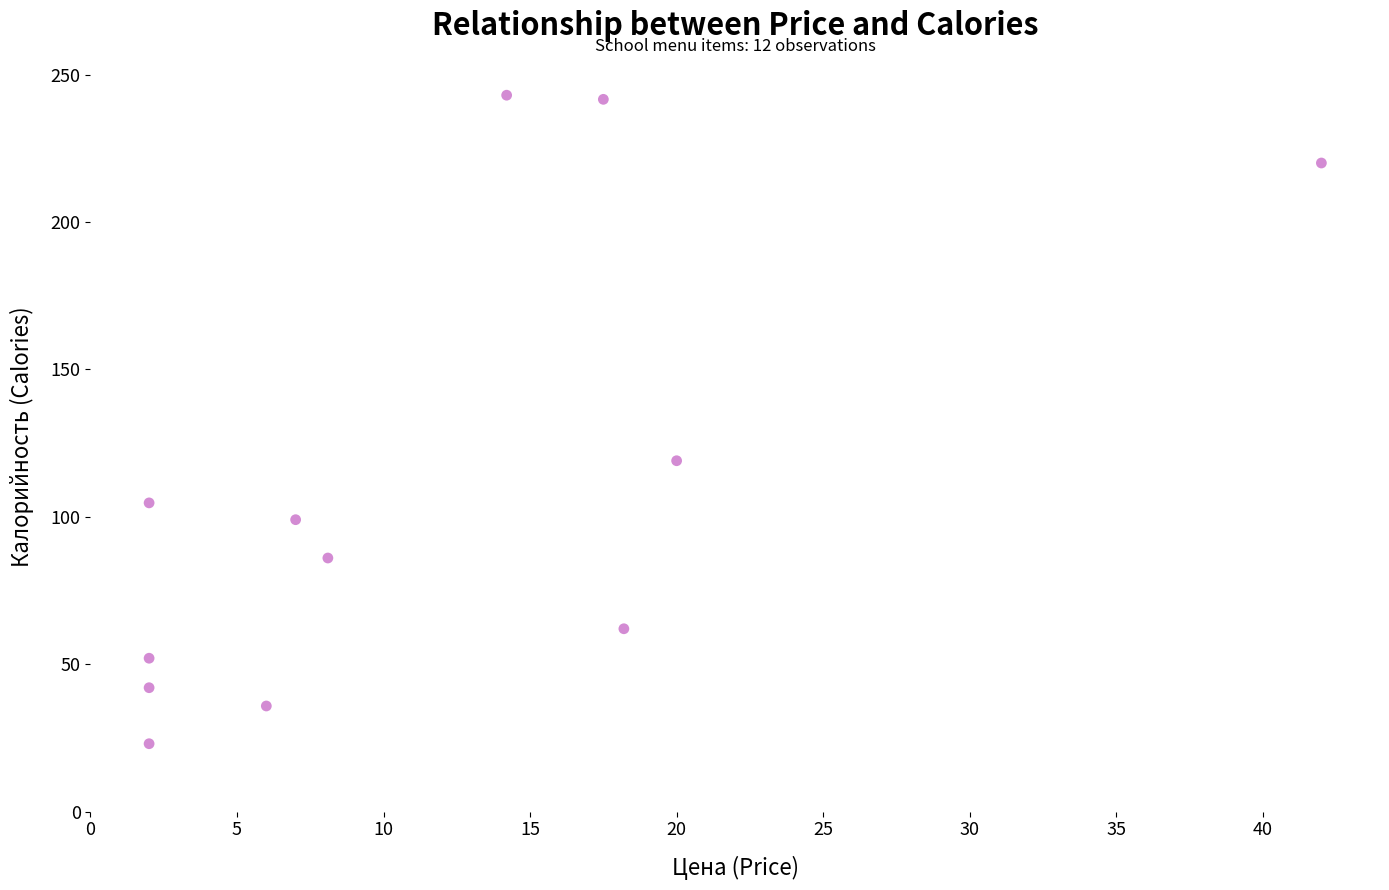

What Y value in the scatter plot is closest to 133?

119.0